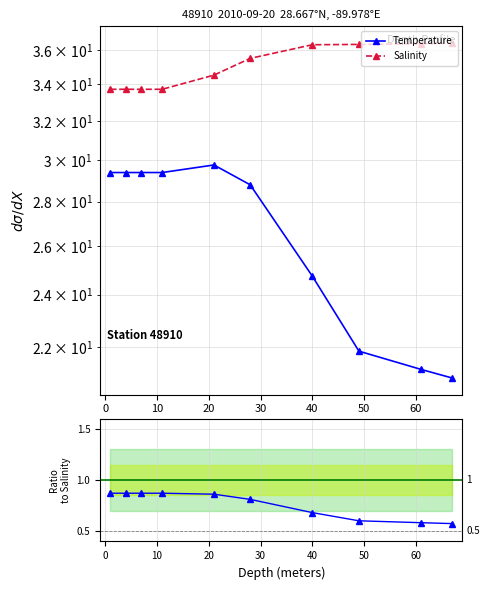

Count the Temperature/Salinity values in the range 0 to 1.

10